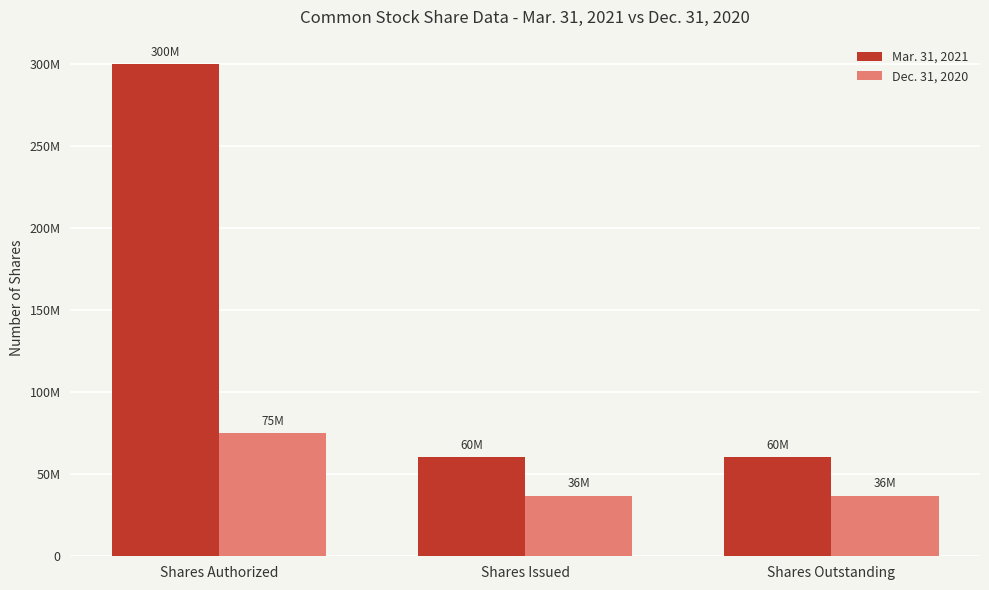

What is the label of the 3rd bar from the left?

Shares Outstanding